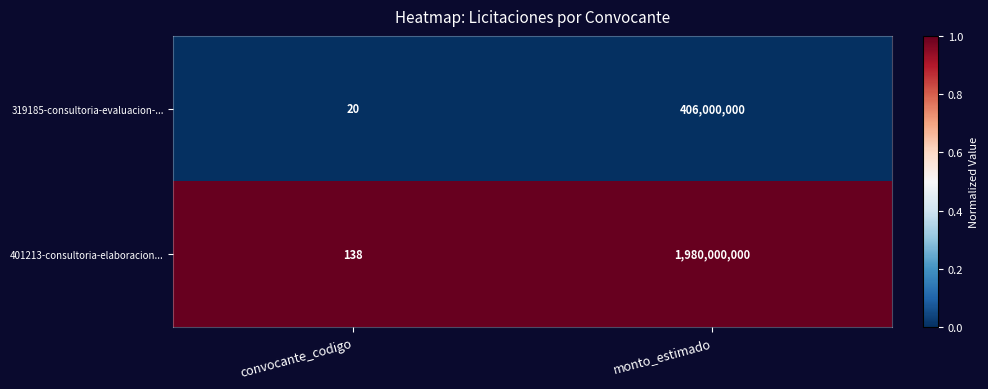

What is the spread (max minus min) of values at monto_estimado?

1574000000